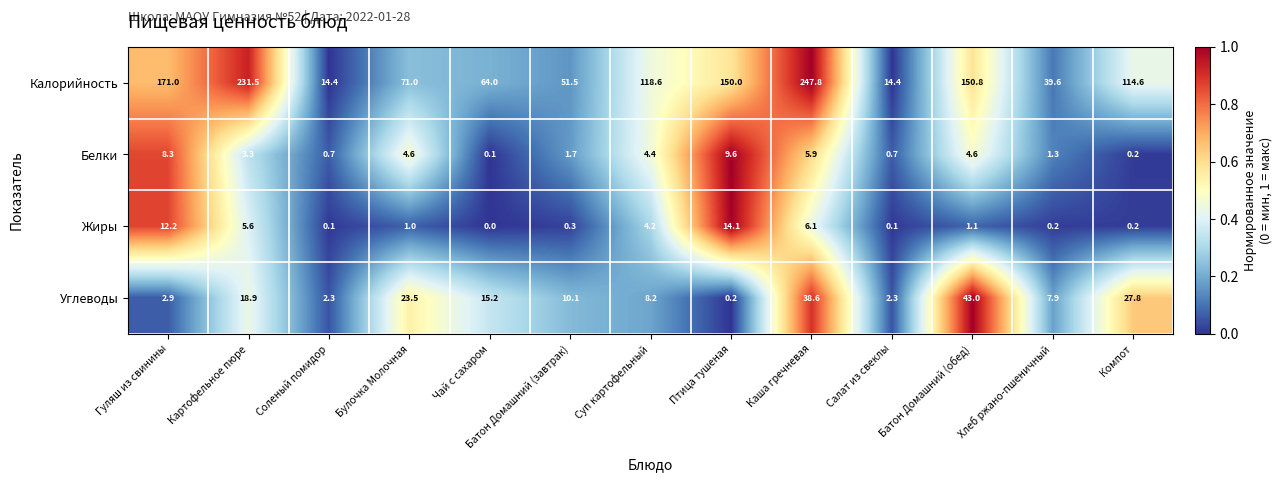

Which category has the lowest value across all series?

Чай с сахаром